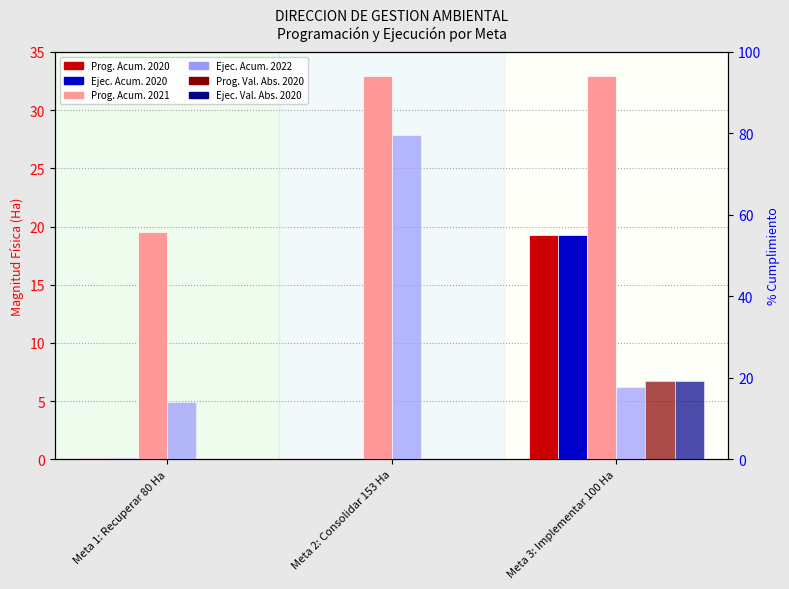

What is the label of the 3rd bar from the right?

Meta 1: Recuperar 80 Ha